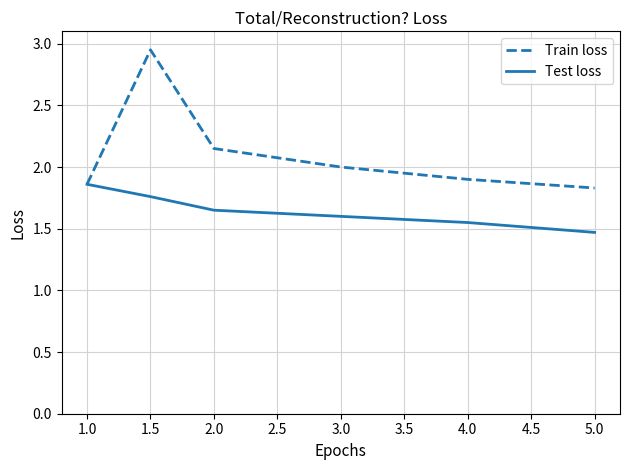

Which series has the widest spread of values?

Train loss